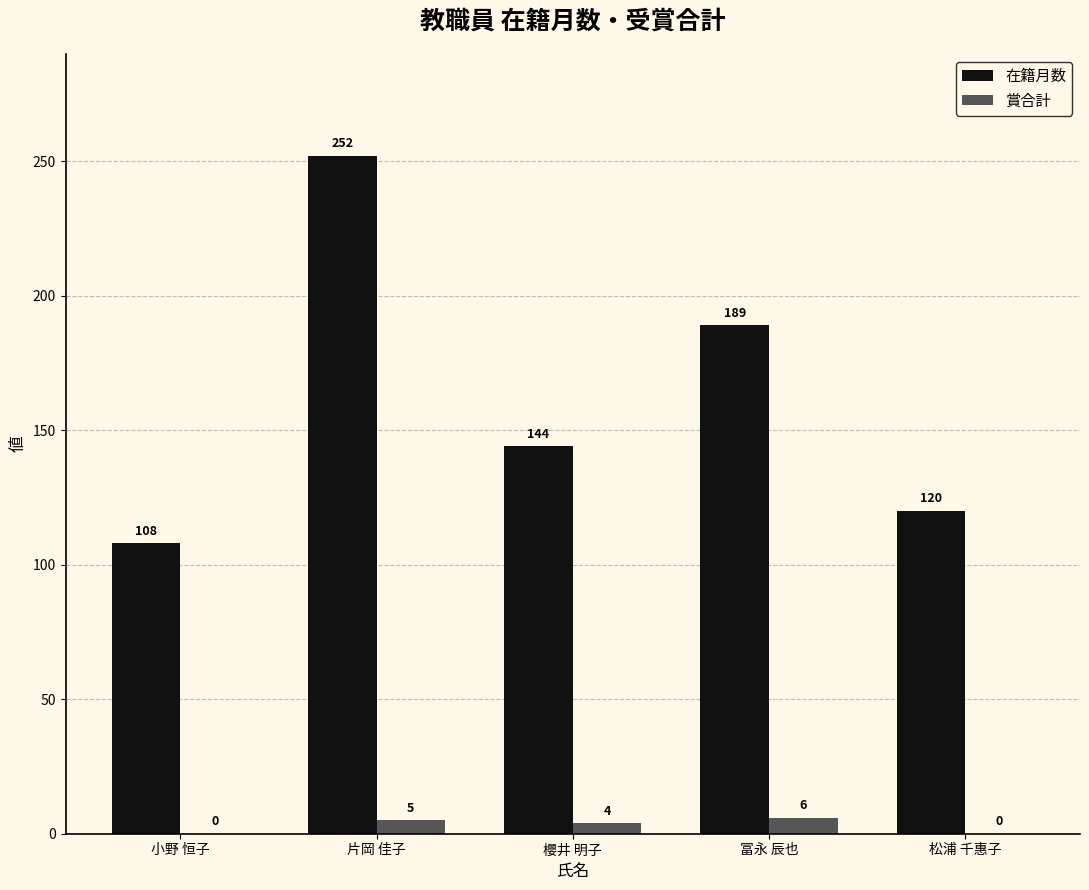

True or false: 在籍月数 has a value of 53 at 松浦 千惠子.

False